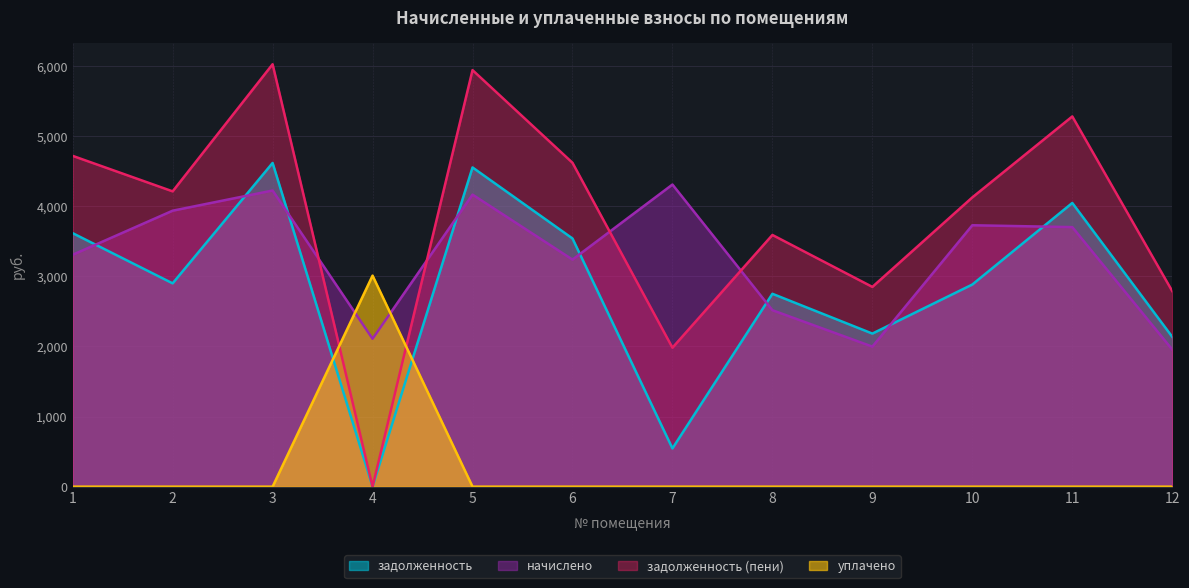

The value of задолженность at 4 is 0.1. True or false?

False